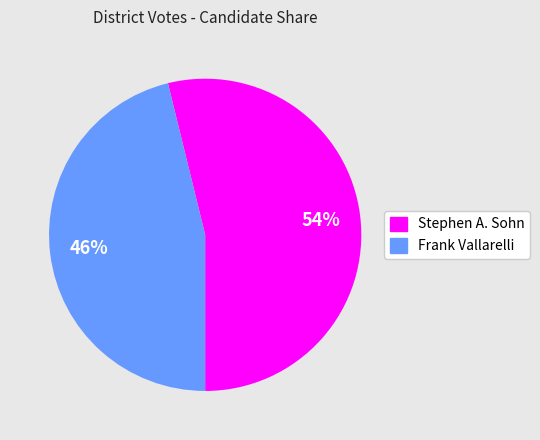

To the nearest percent, what is the average slice percentage?

50%